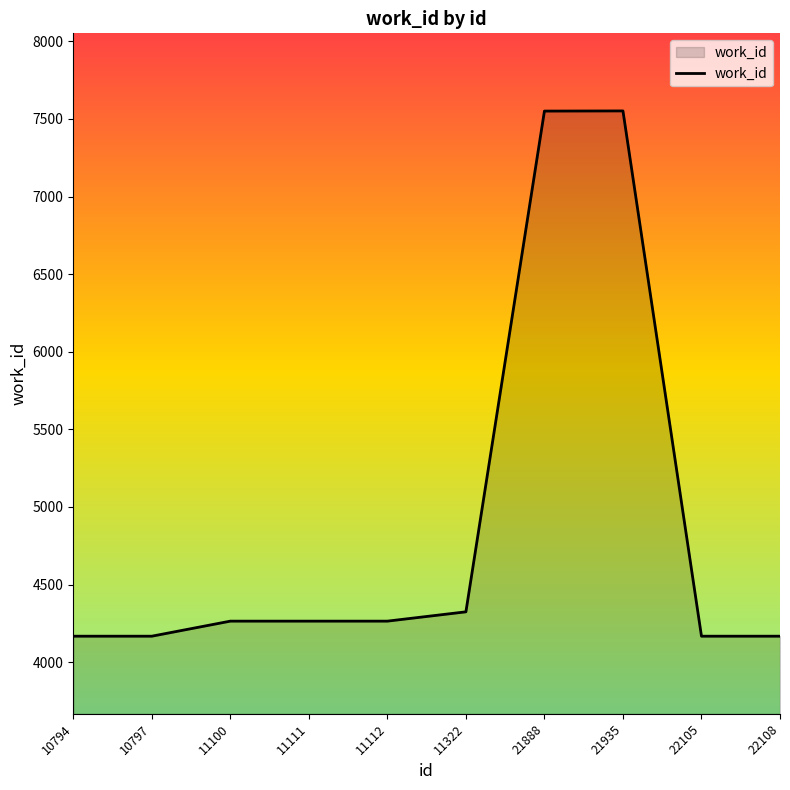

What is the greatest value displayed?

7552